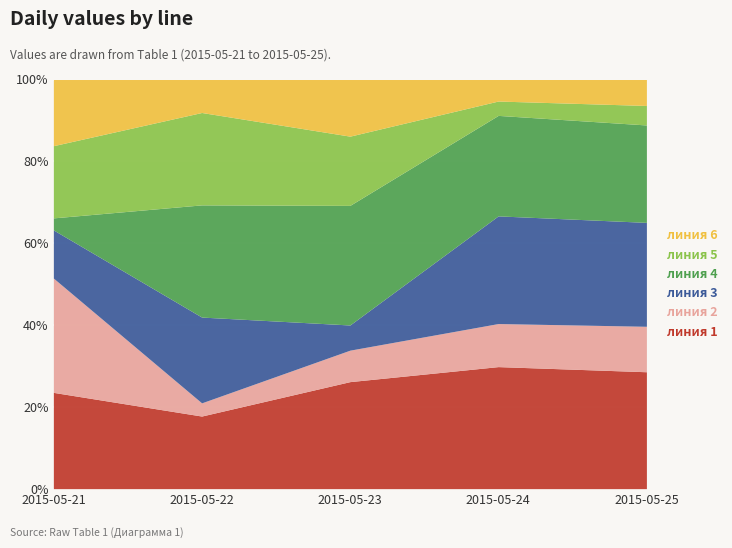

How many interior local valleys does the линия 2 series have?

1